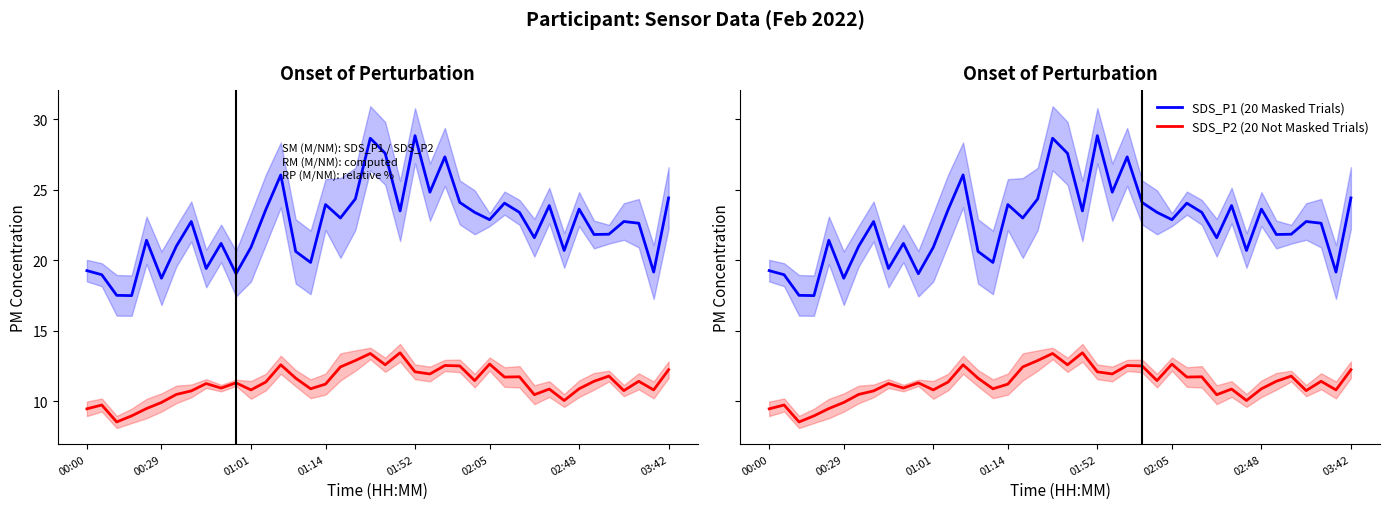

Is this an area chart (filled region under the line)?

No